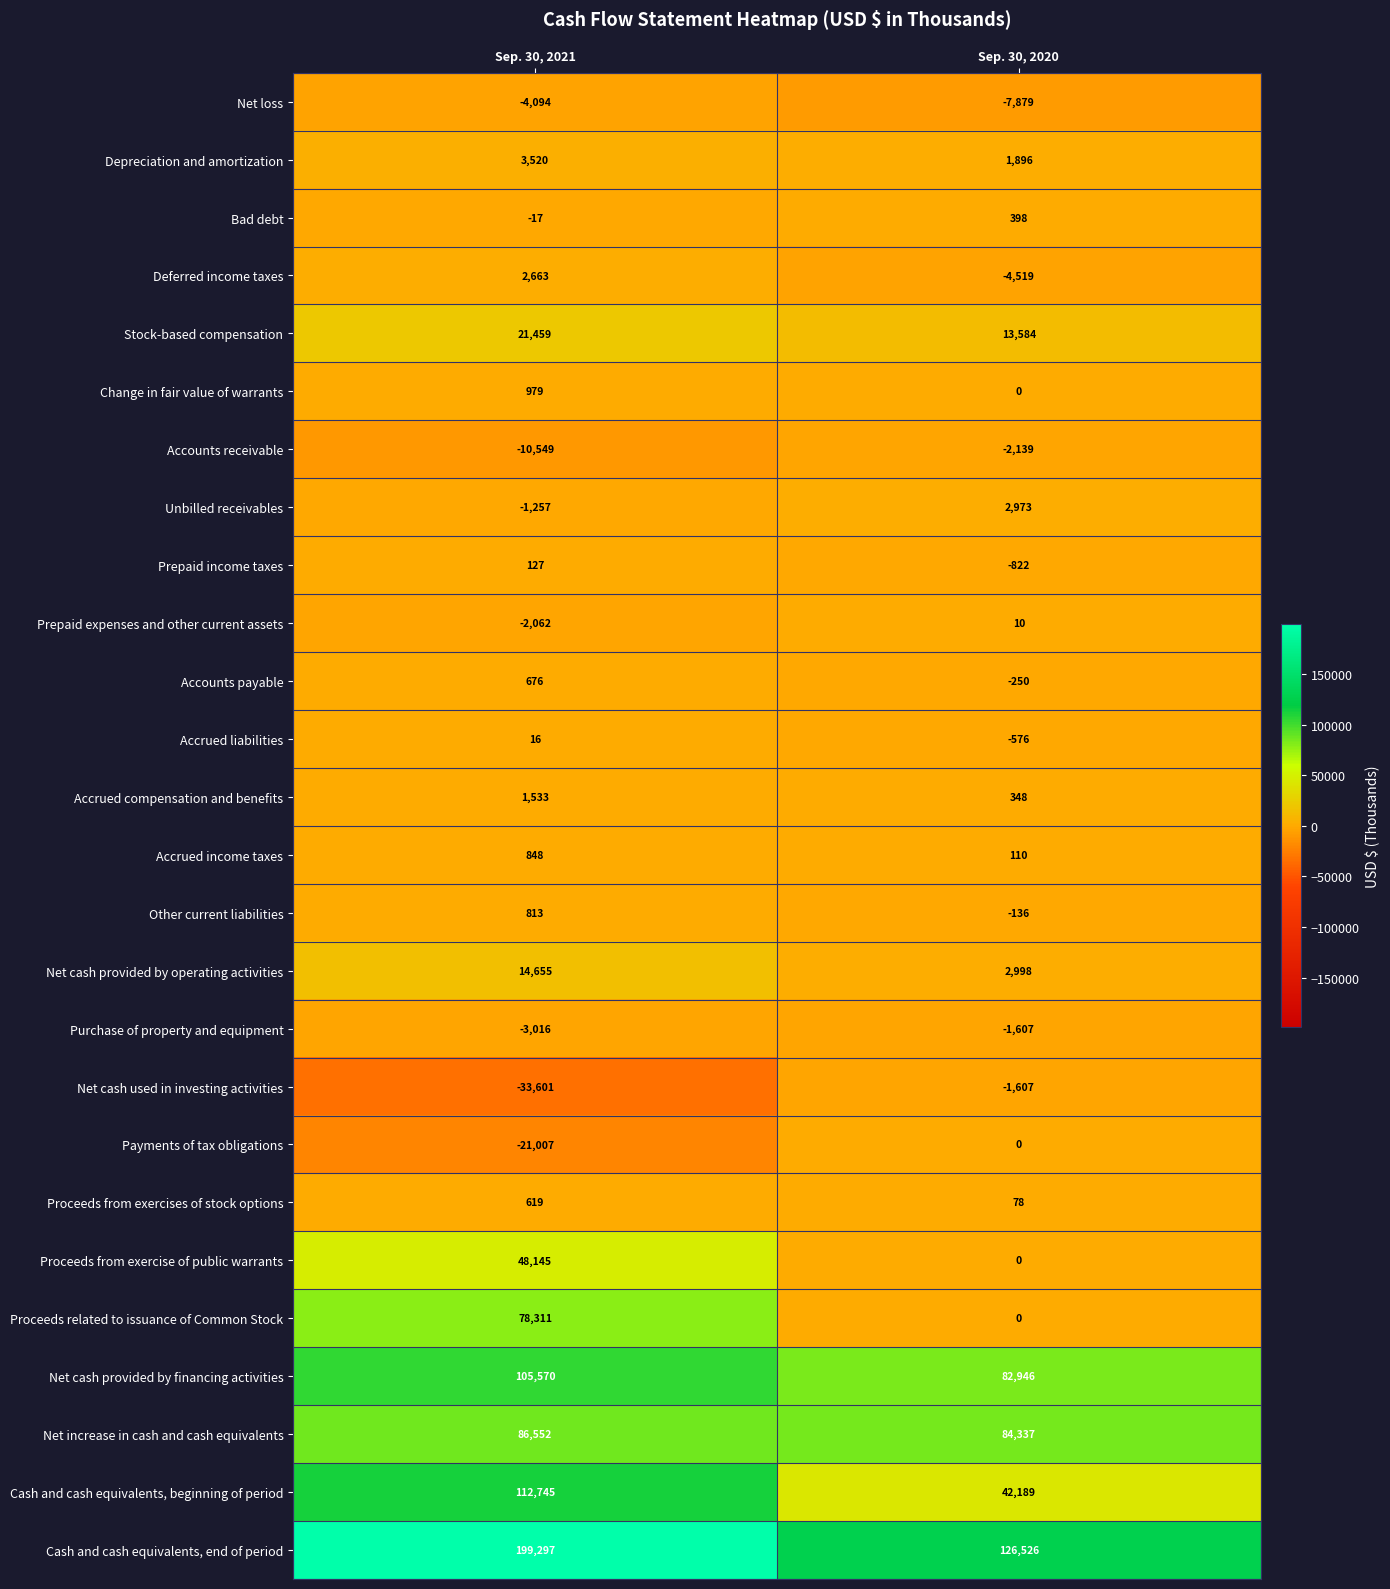

At how many categories does at least one series exceed 137056?

1